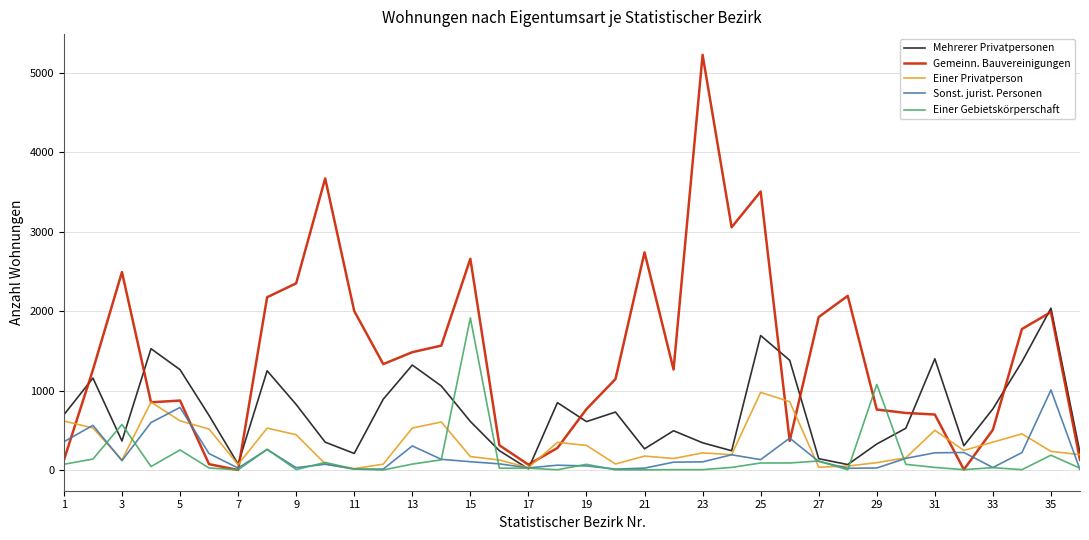

How many lines are shown in the chart?

5